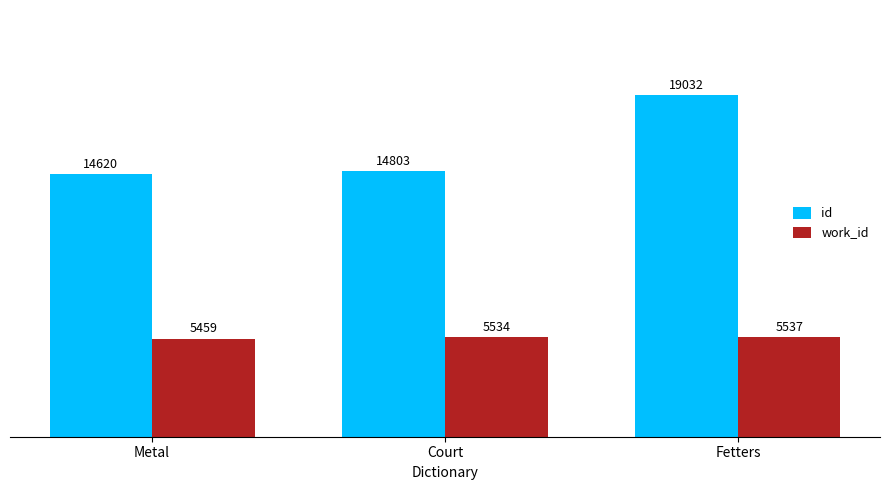

True or false: id has a value of 14803 at Court.

True